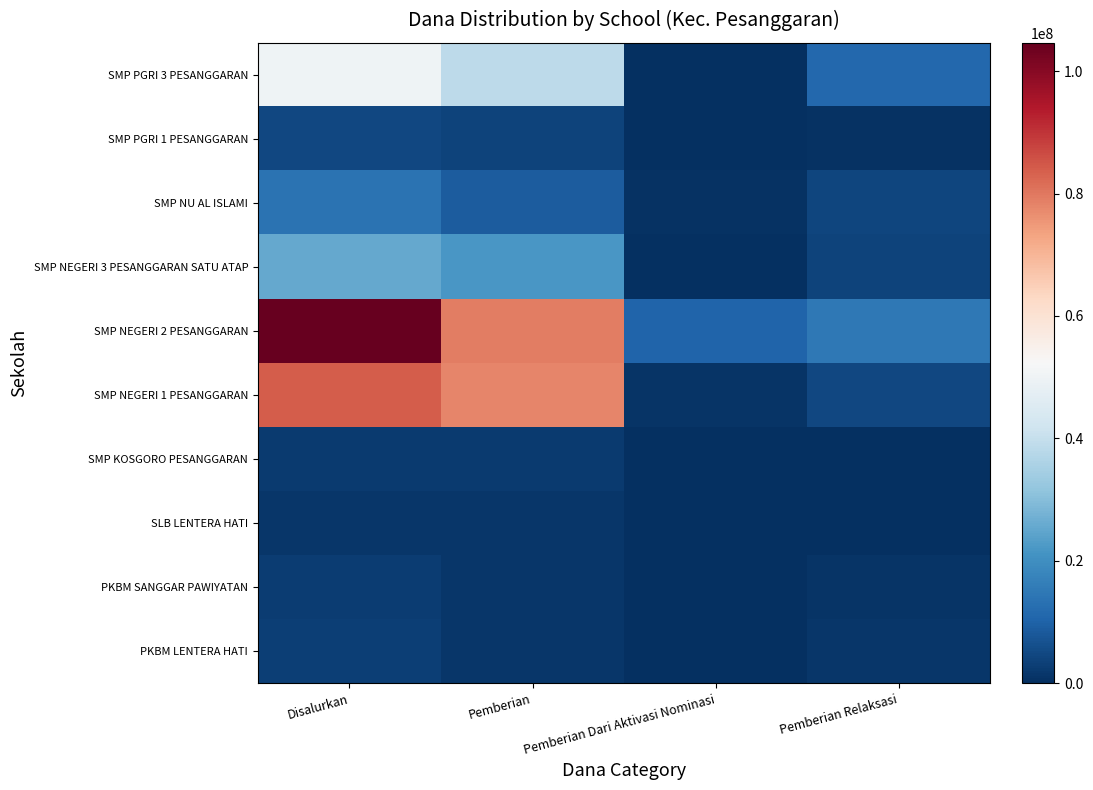

What is the maximum value shown in the chart?

104625000